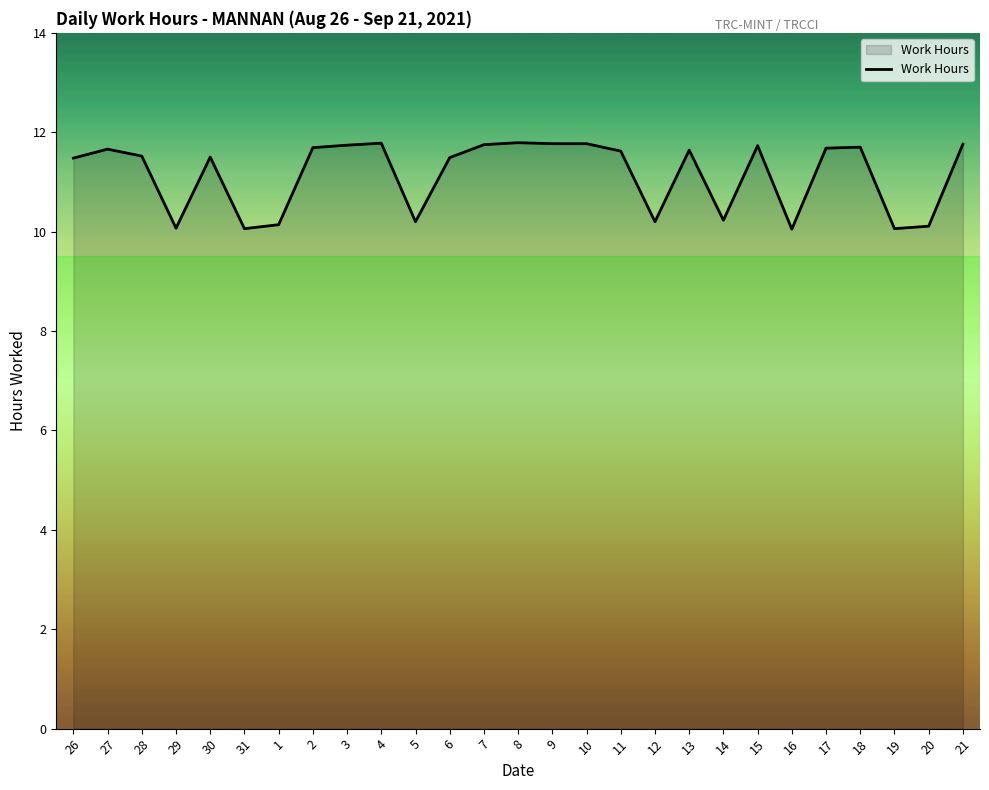

What is the minimum value shown in the chart?

10.1